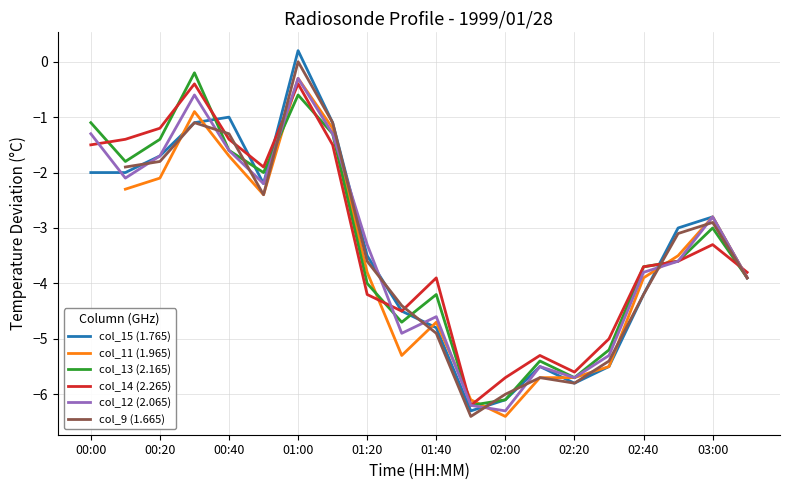

The col_13 (2.165) series shows -4.4 at 03:00. True or false?

False